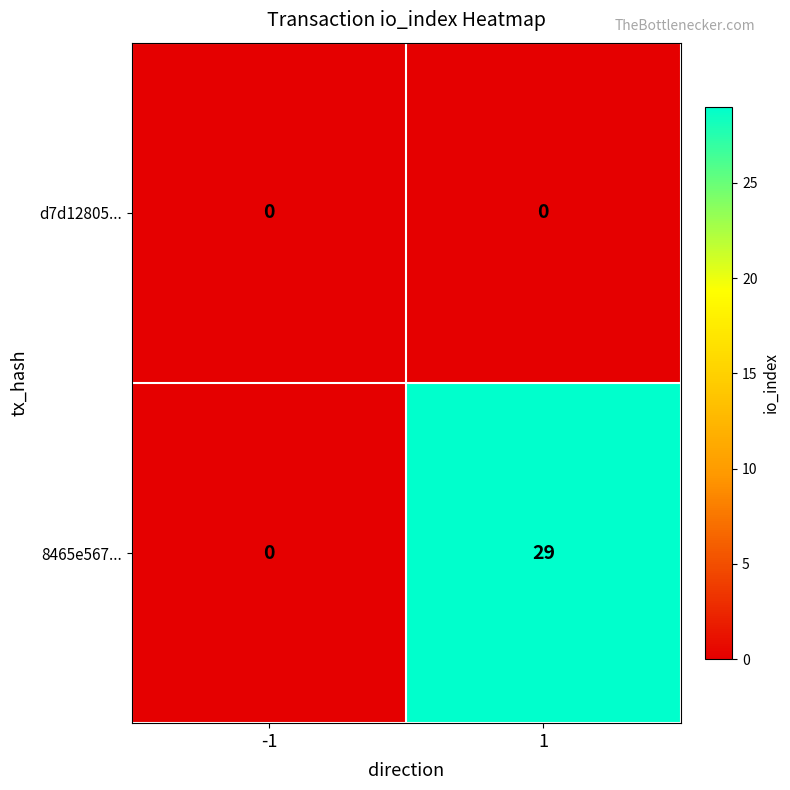

Is it true that 8465e567... equals 0 at -1?

True